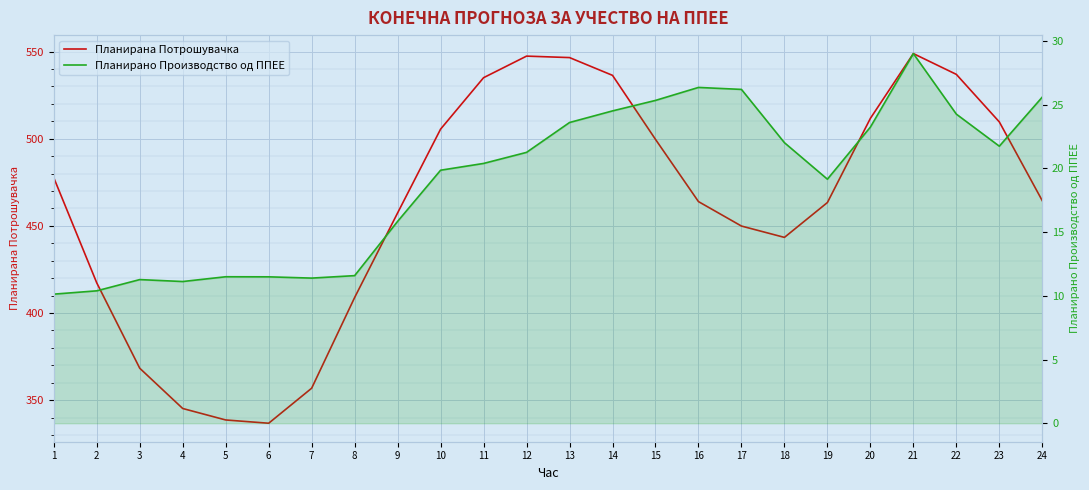

What is the value of the Планирано Производство од ППЕЕ point at the 23rd from the left?

21.7